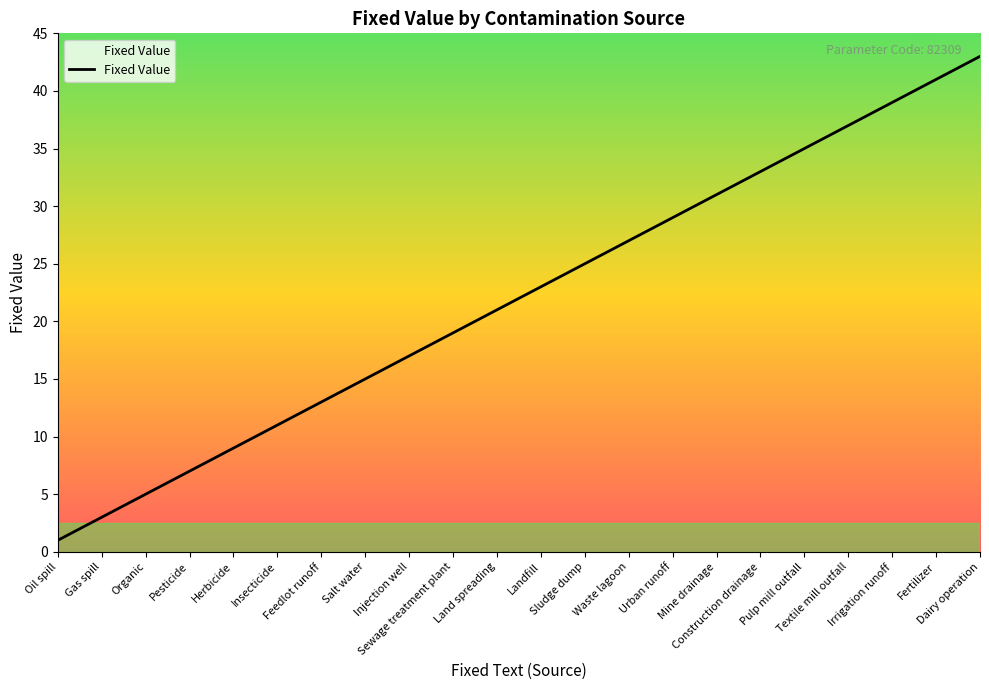

Reading left to right, transcribe all the data shown in this chart.

1	3	5	7	9	11	13	15	17	19	21	23	25	27	29	31	33	35	37	39	41	43